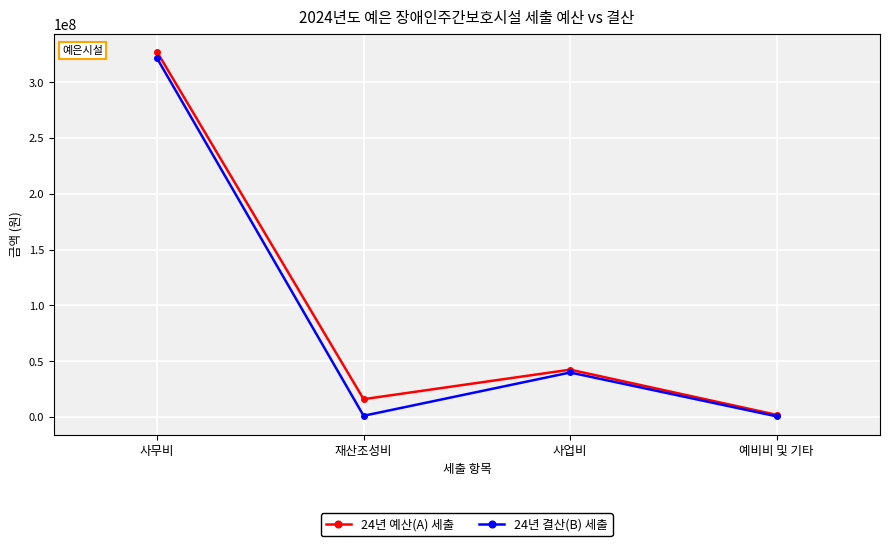

At how many categories does at least one series exceed 313859288?

1